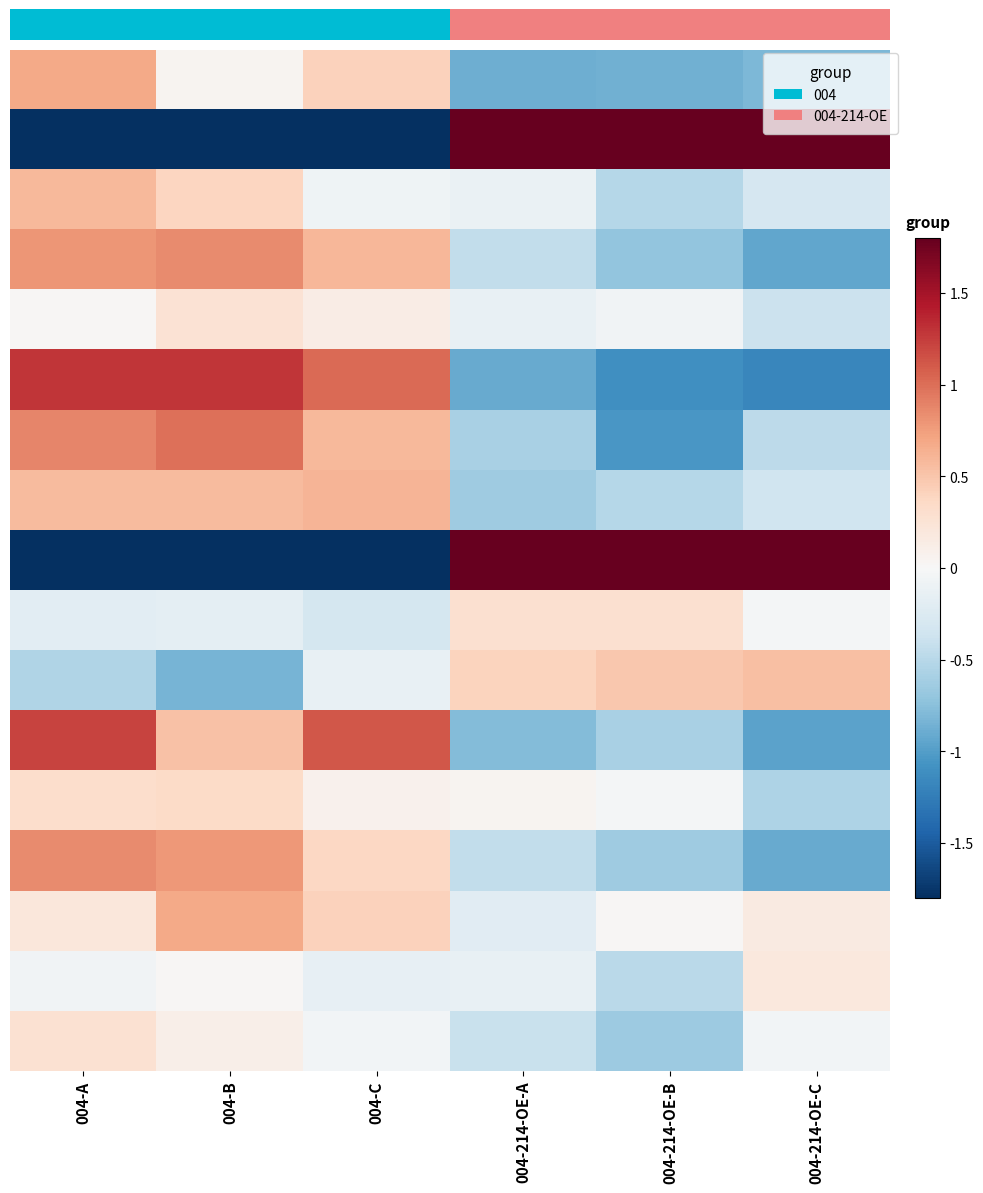

Between 004-A and 004-B, which is larger?

004-A